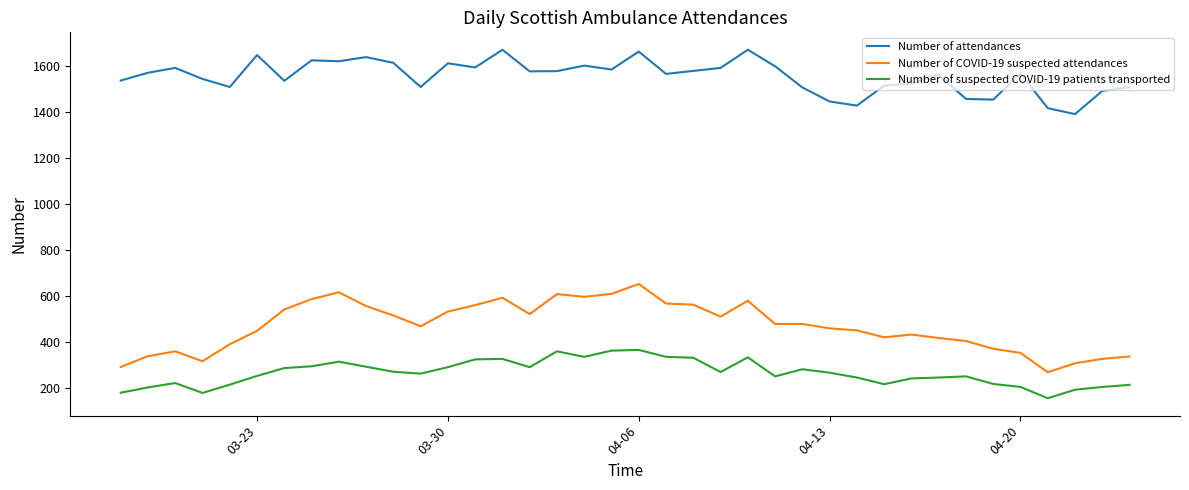

Which series has the largest range (max minus min)?

Number of COVID-19 suspected attendances